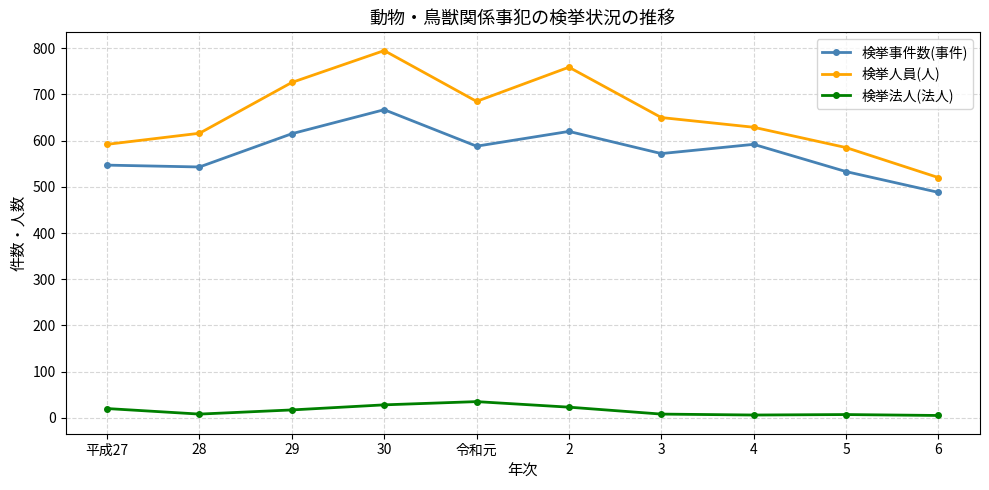

Is it true that 検挙人員(人) equals 444 at 29?

False